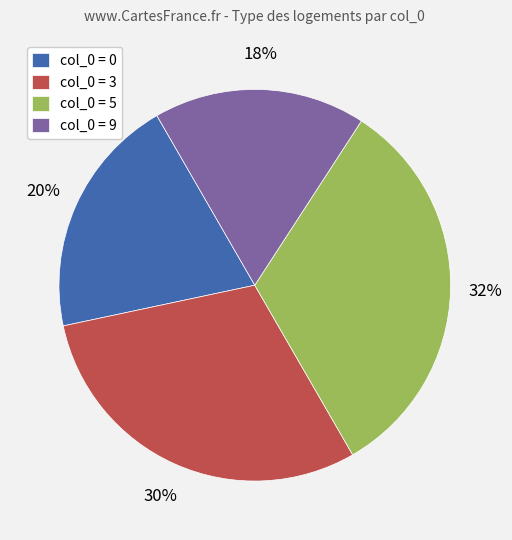

Is it true that col_0 = 3 is 15% of the pie?

False